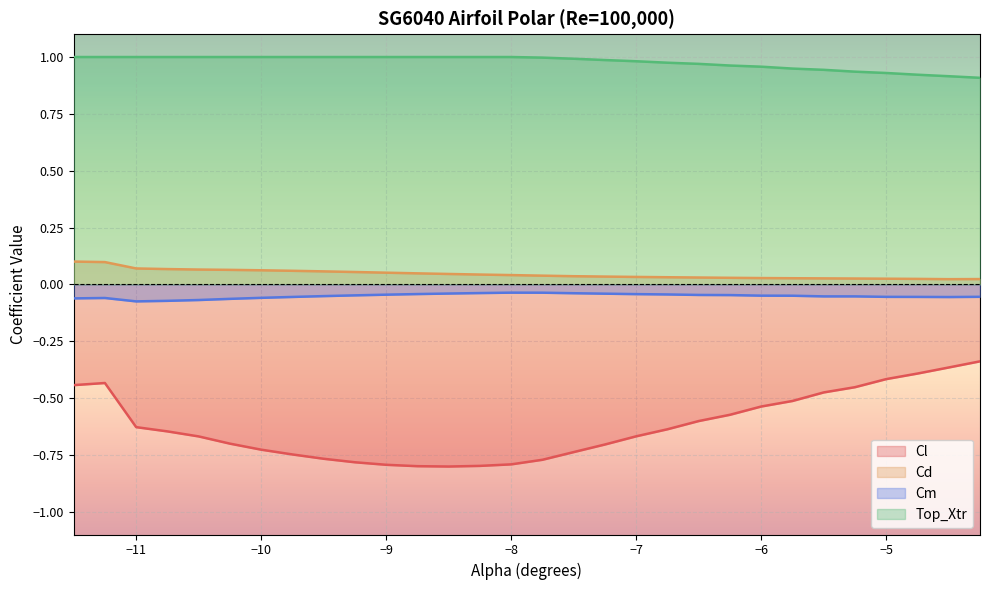

Which series has the widest spread of values?

Cl